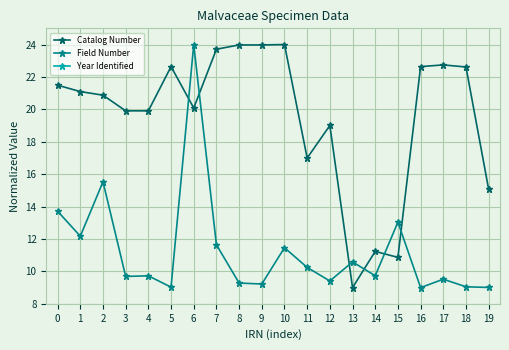

What is the value of the Field Number point at the 3rd from the left?

15.5